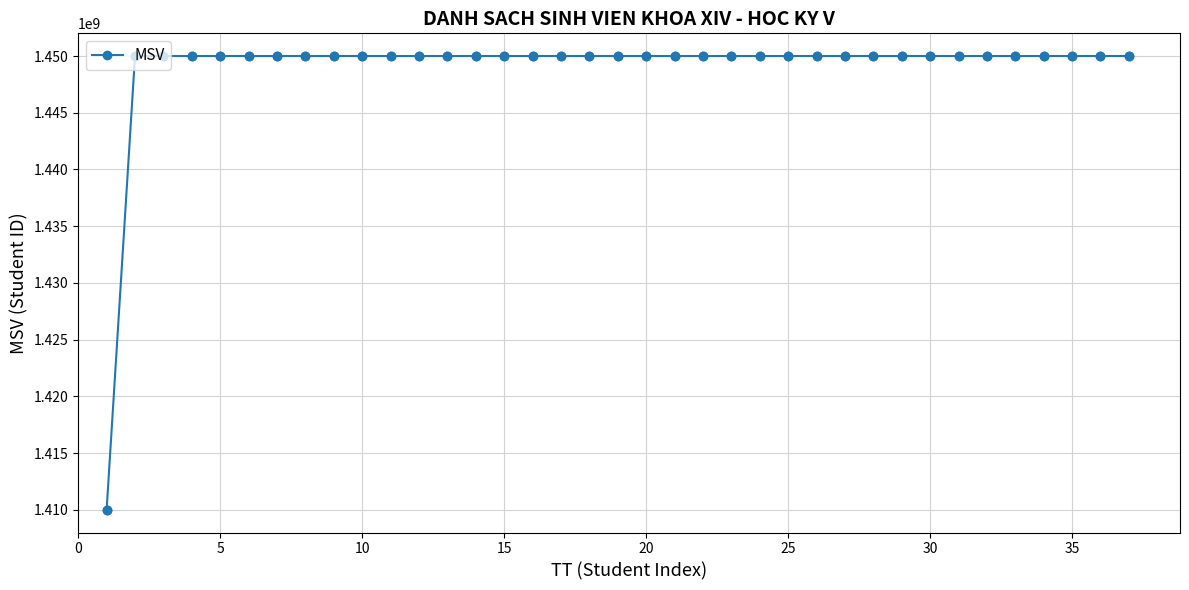

What is the value of the 6th point from the left?

1450000019